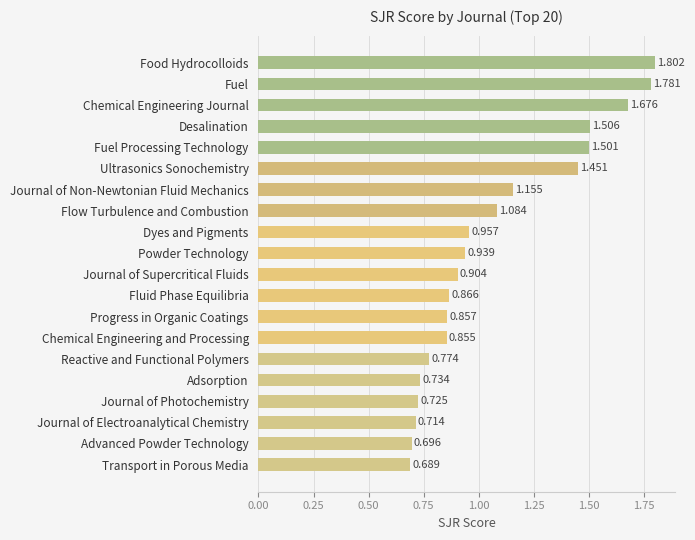

List the labels in order of value, largest first.

Food Hydrocolloids, Fuel, Chemical Engineering Journal, Desalination, Fuel Processing Technology, Ultrasonics Sonochemistry, Journal of Non-Newtonian Fluid Mechanics, Flow Turbulence and Combustion, Dyes and Pigments, Powder Technology, Journal of Supercritical Fluids, Fluid Phase Equilibria, Progress in Organic Coatings, Chemical Engineering and Processing, Reactive and Functional Polymers, Adsorption, Journal of Photochemistry, Journal of Electroanalytical Chemistry, Advanced Powder Technology, Transport in Porous Media